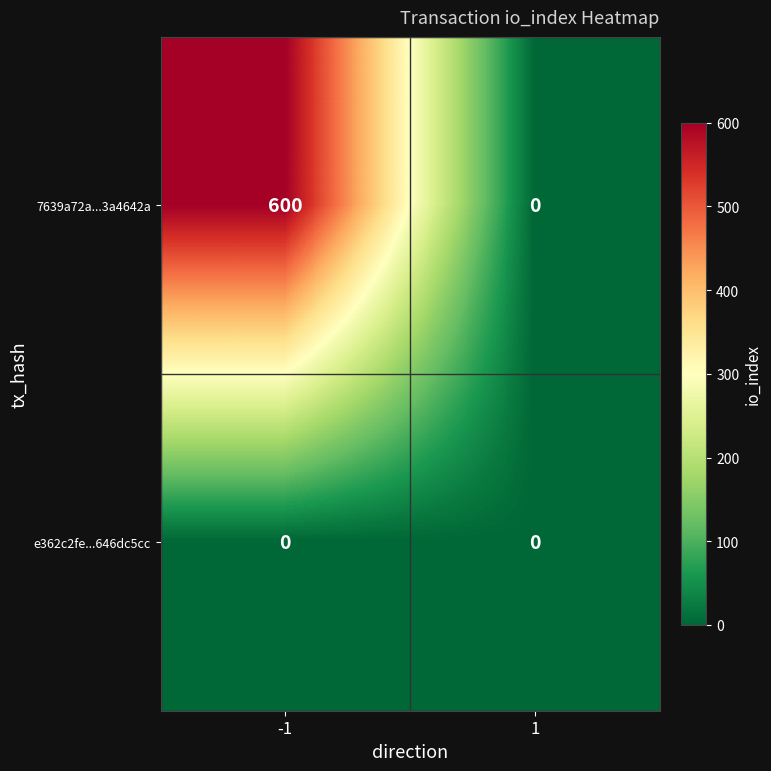

List the series in order of their peak value, highest first.

7639a72a...3a4642a, e362c2fe...646dc5cc